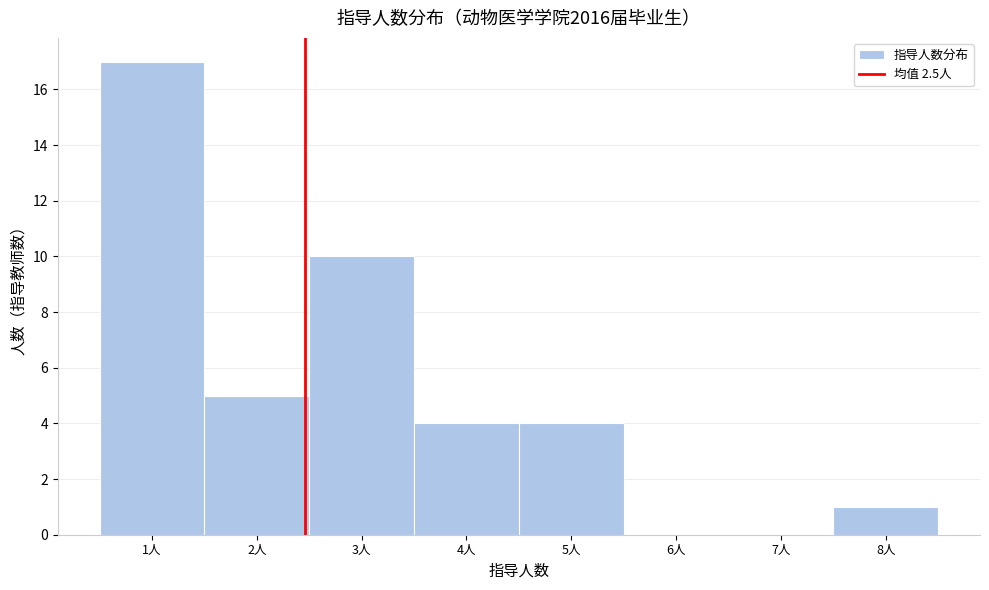

Reading left to right, list every bar in this chart as the range it spans on the x-axis followed by its height. The values are not printed on the chart, so give them approximately, as read against the axis.

0.5 to 1.5: 17
1.5 to 2.5: 5
2.5 to 3.5: 10
3.5 to 4.5: 4
4.5 to 5.5: 4
5.5 to 6.5: 0
6.5 to 7.5: 0
7.5 to 8.5: 1